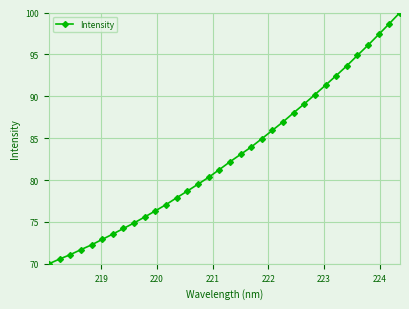

What is the minimum value shown in the chart?

70.0